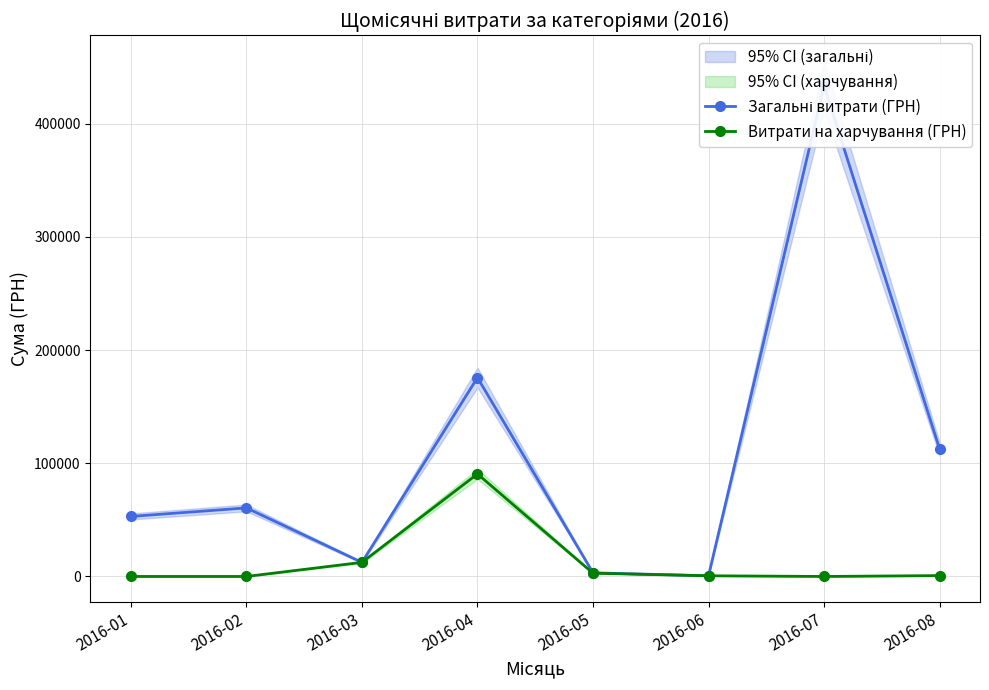

List the series in order of their peak value, highest first.

Загальні витрати (ГРН), Витрати на харчування (ГРН)